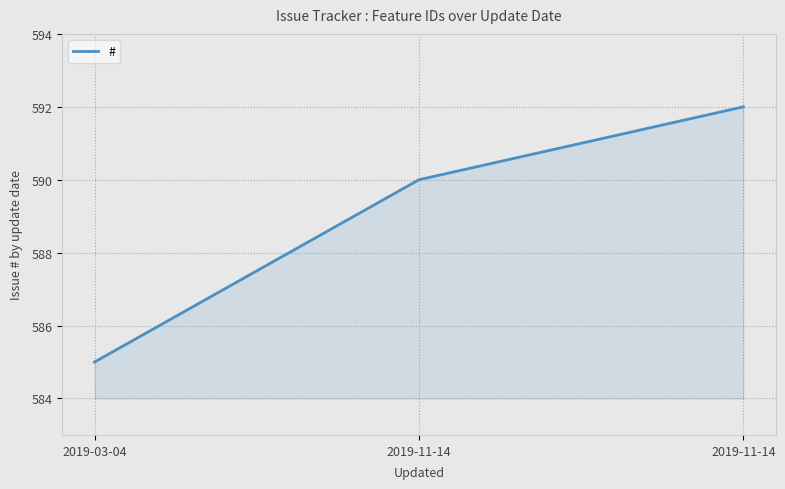

What is the label of the 2nd point from the right?

2019-11-14